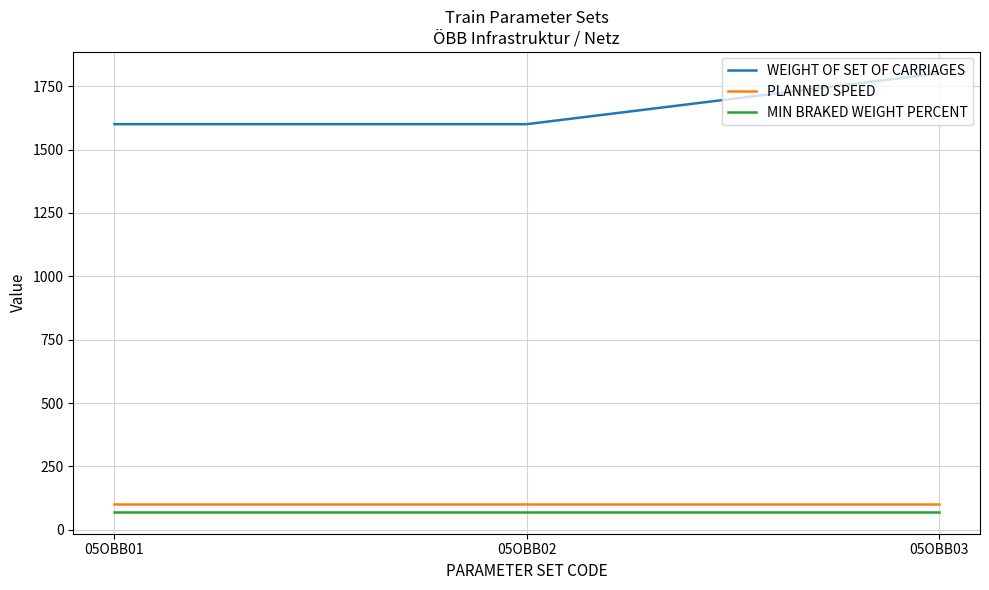

The value of WEIGHT OF SET OF CARRIAGES at 05OBB01 is 845. True or false?

False